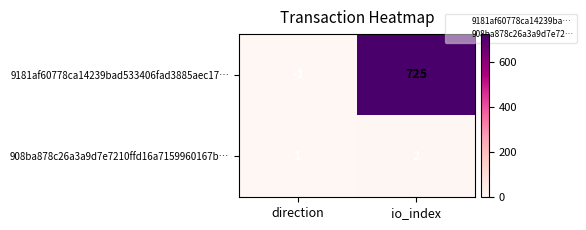

At how many categories does at least one series exceed 442?

1